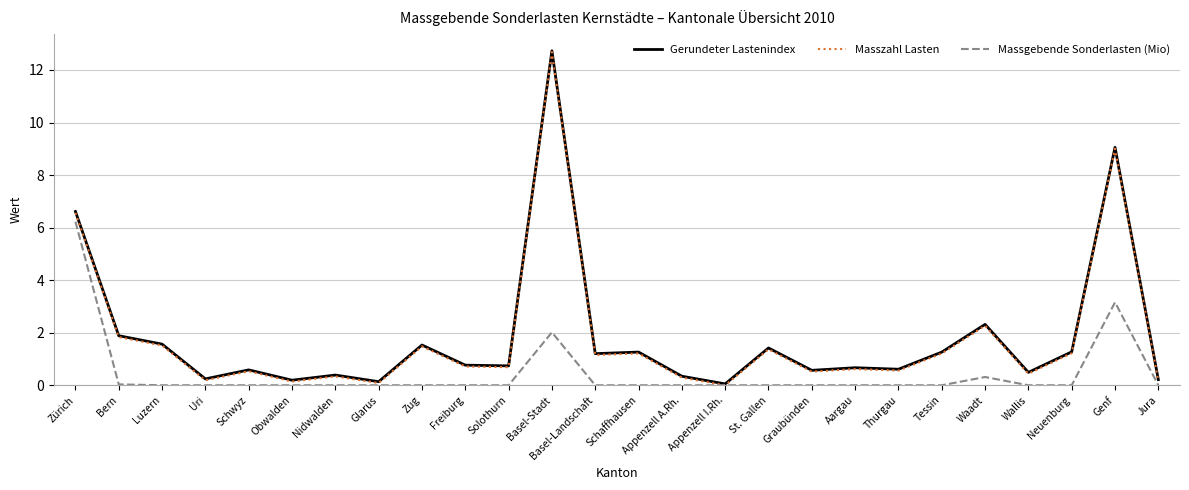

Count the number of data series in this chart.

3